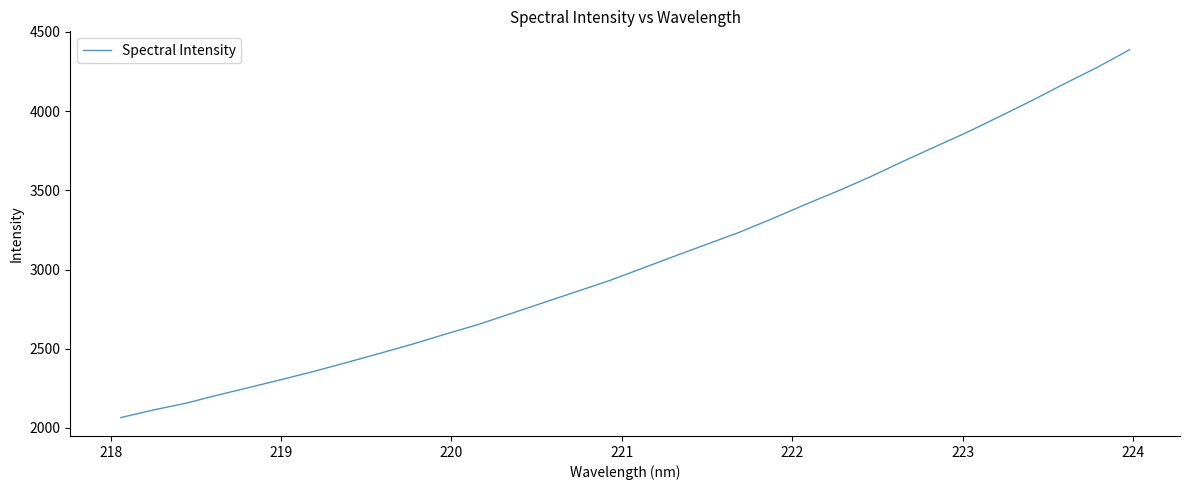

Does the chart display data point markers on the line(s)?

No